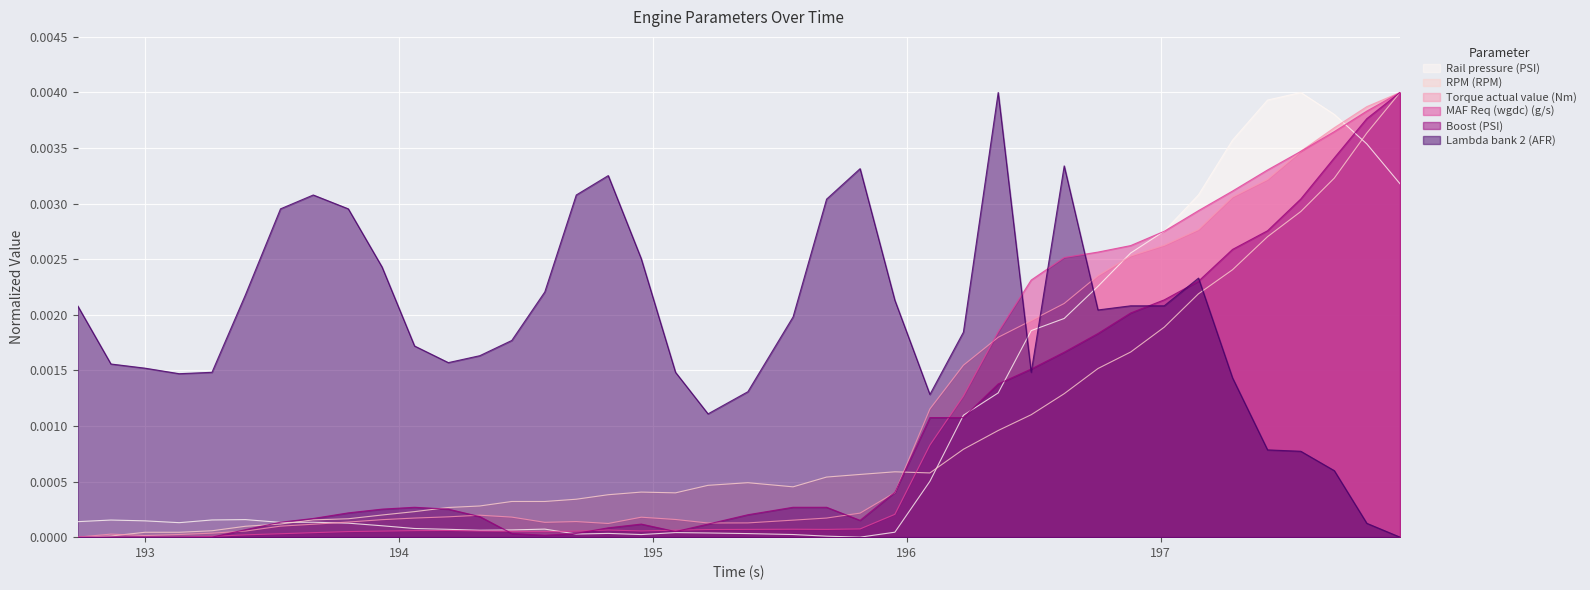

Which series has the largest range (max minus min)?

Rail pressure (PSI)